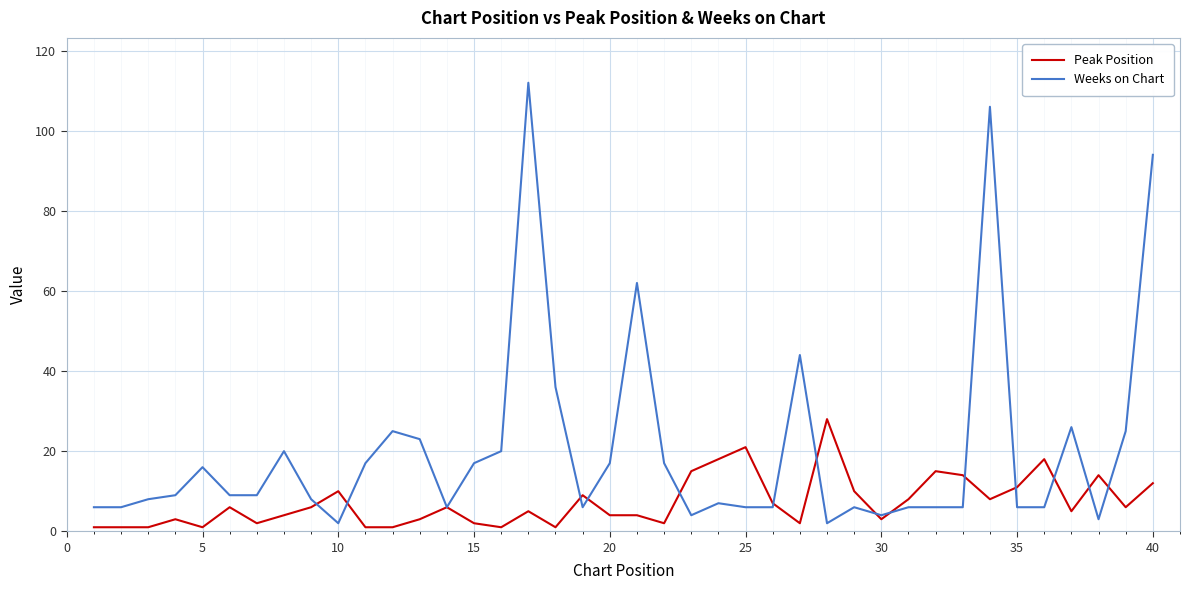

Which series has the largest total across all categories?

Weeks on Chart